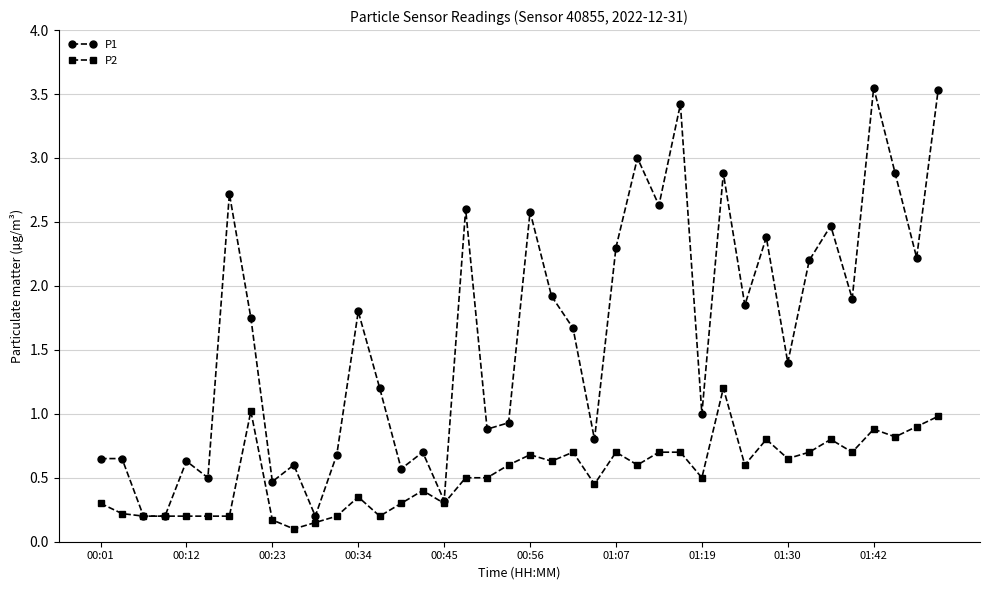

What is the maximum value for P2?

1.2